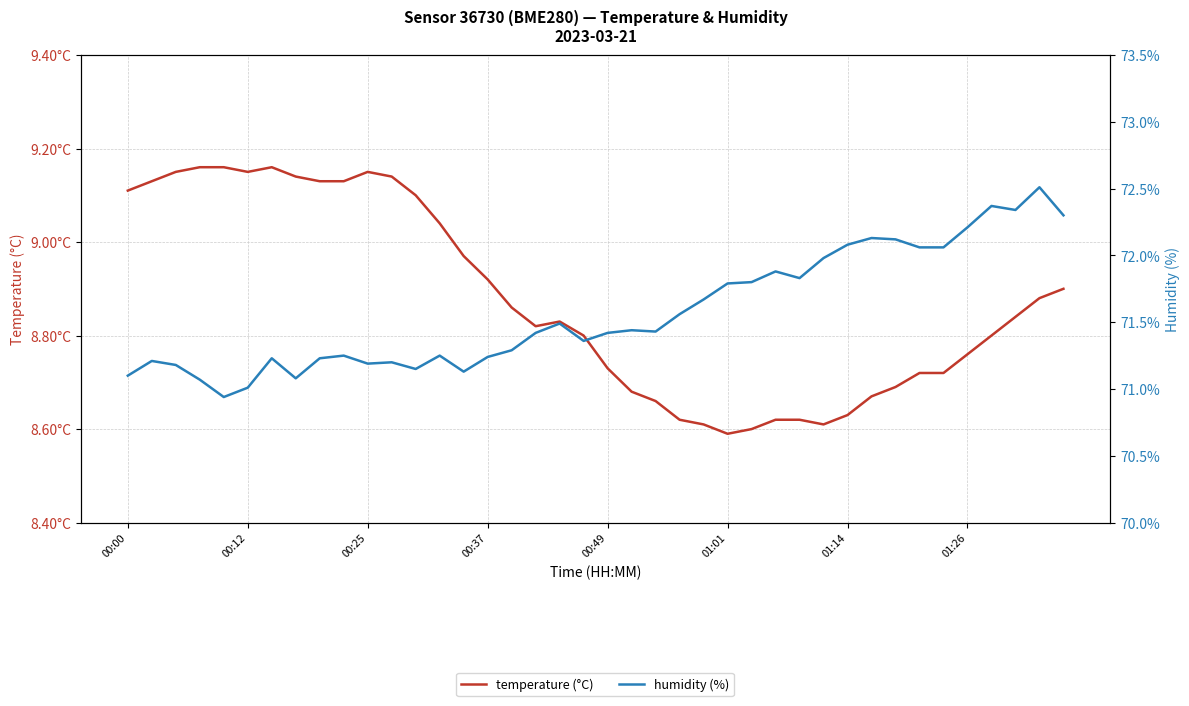

How many values in the humidity series exceed 71?

39